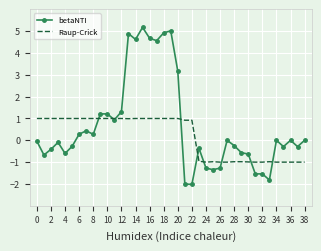

Rank the series by their maximum value, from lowest to highest.

Raup-Crick, betaNTI